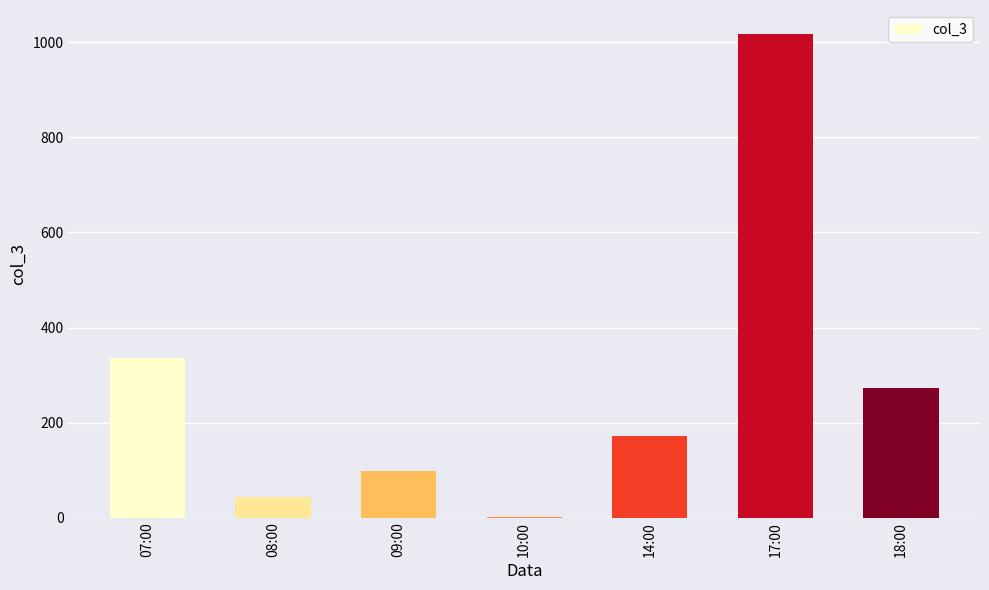

What is the greatest value displayed?

1017